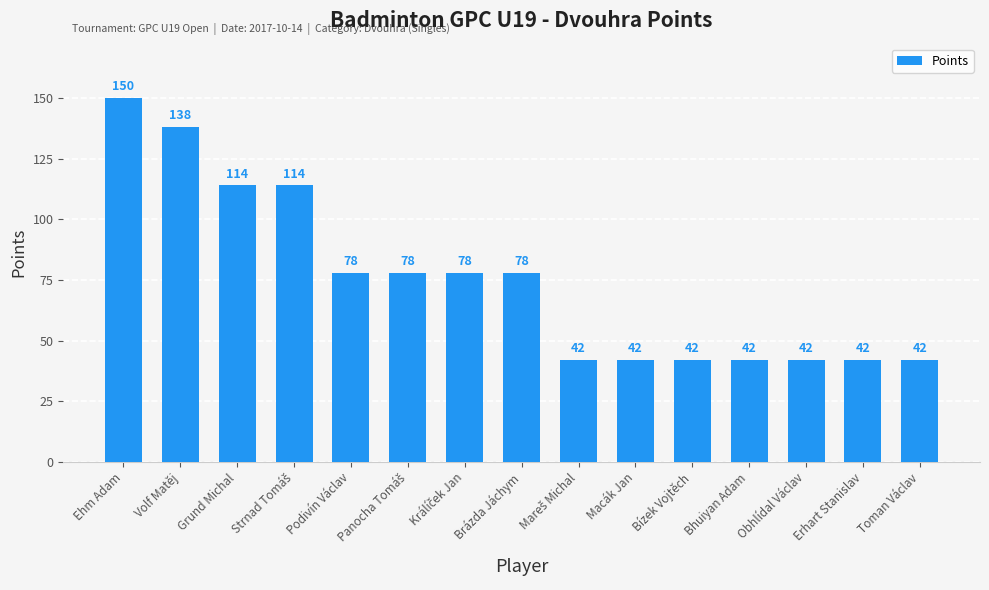

Is it true that the value at Bhuiyan Adam is 59?

False